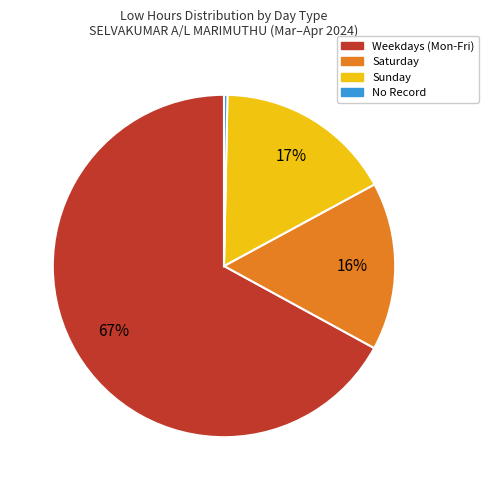

To the nearest percent, what is the difference between the largest and smallest slice percentages?

67%